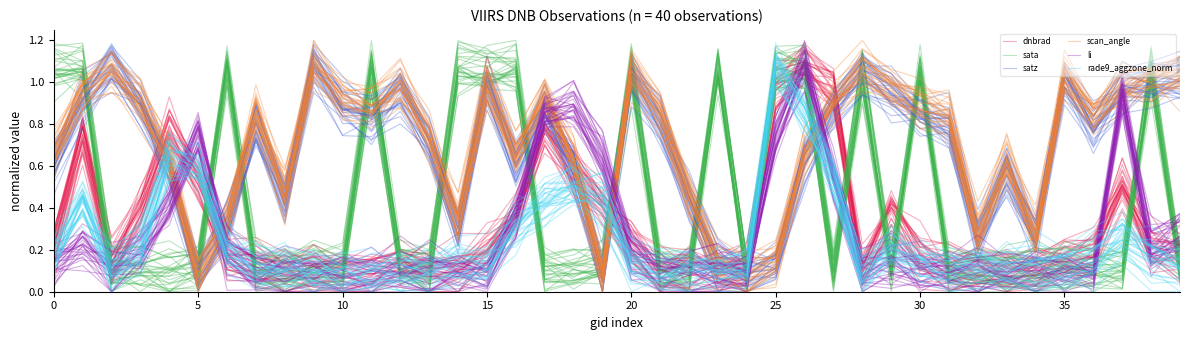

Which series has the largest range (max minus min)?

scan_angle